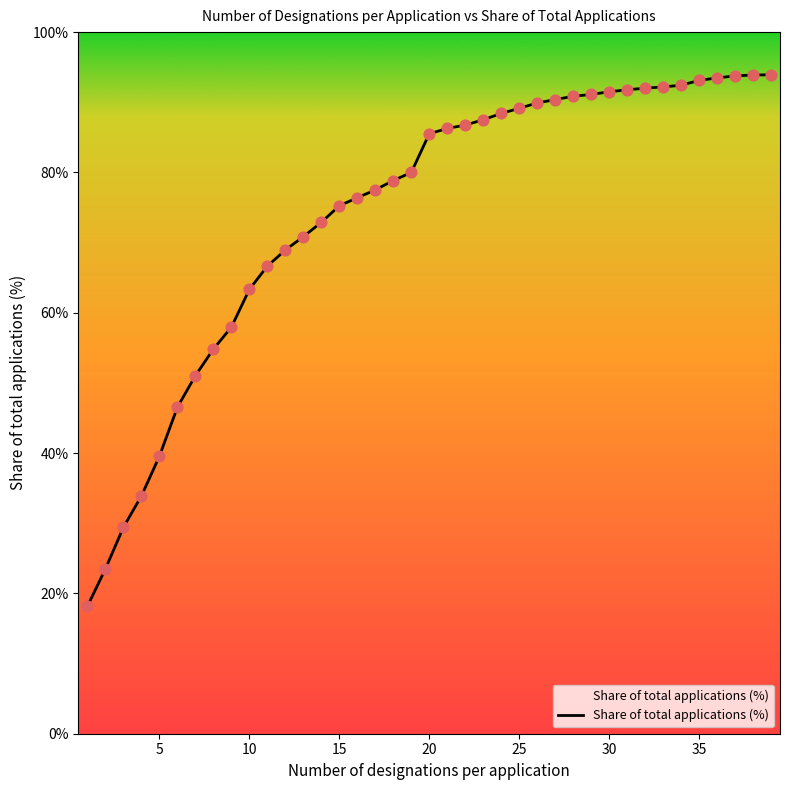

What is the difference between the maximum and minimum values?

75.7